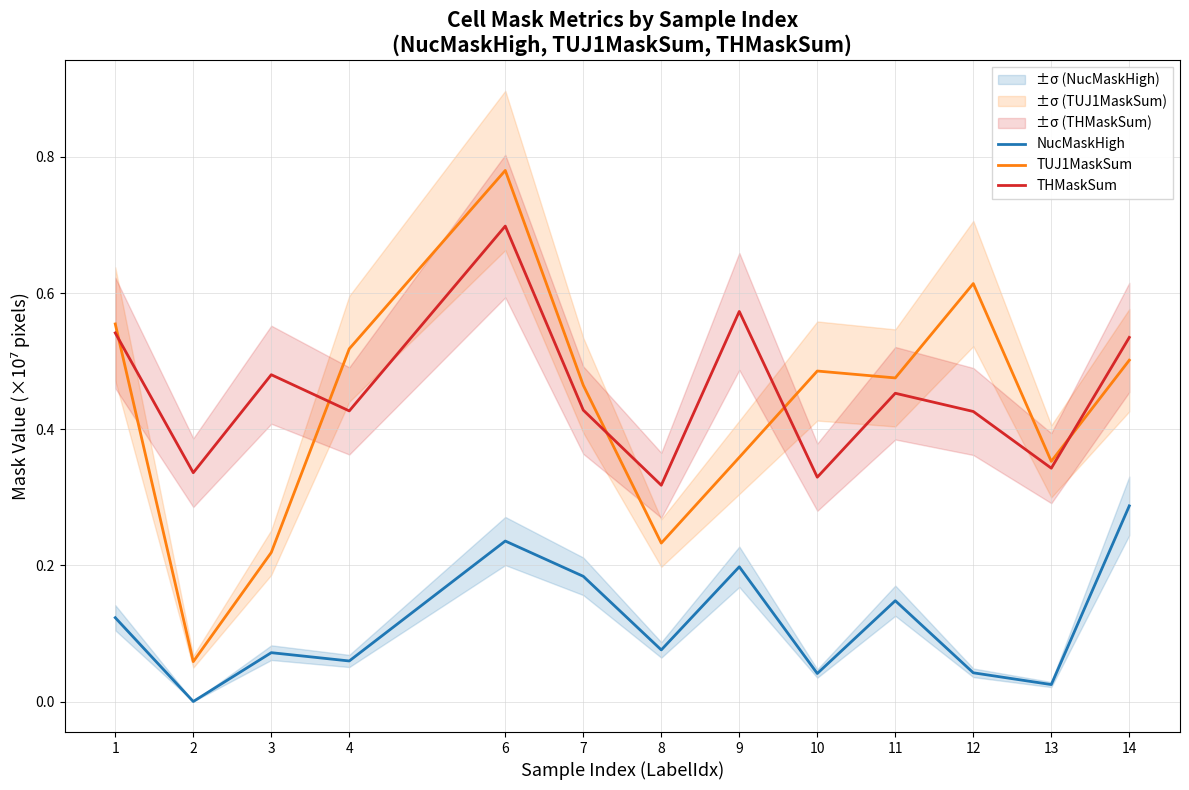

Which series has the largest total across all categories?

THMaskSum